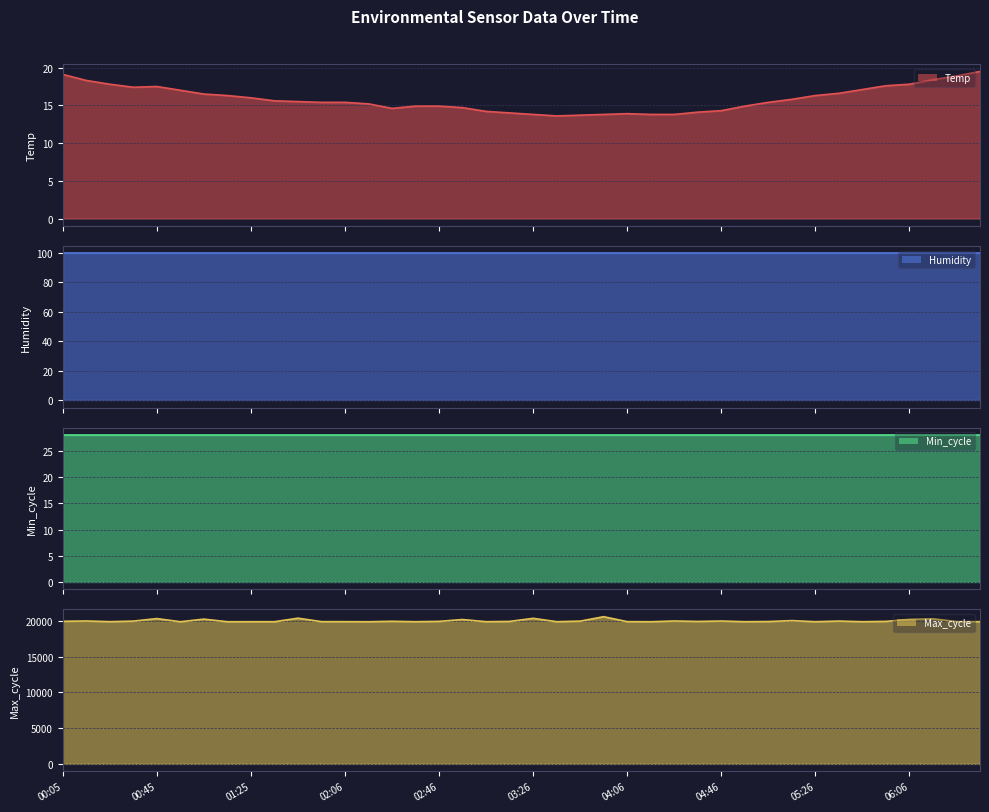

Between 00:35 and 03:16, which series saw the biggest shift?

Max_cycle